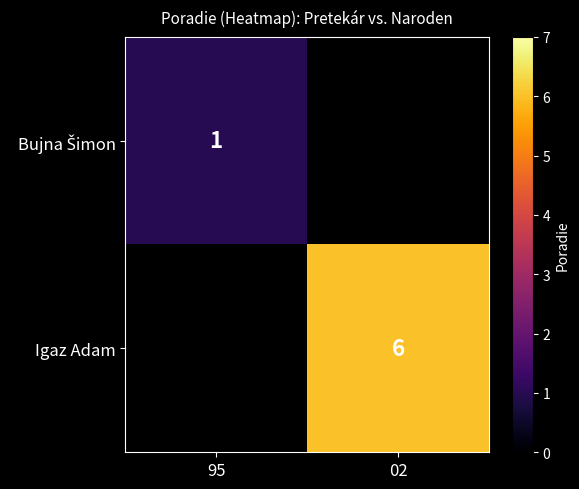

At how many categories does at least one series exceed 5?

1